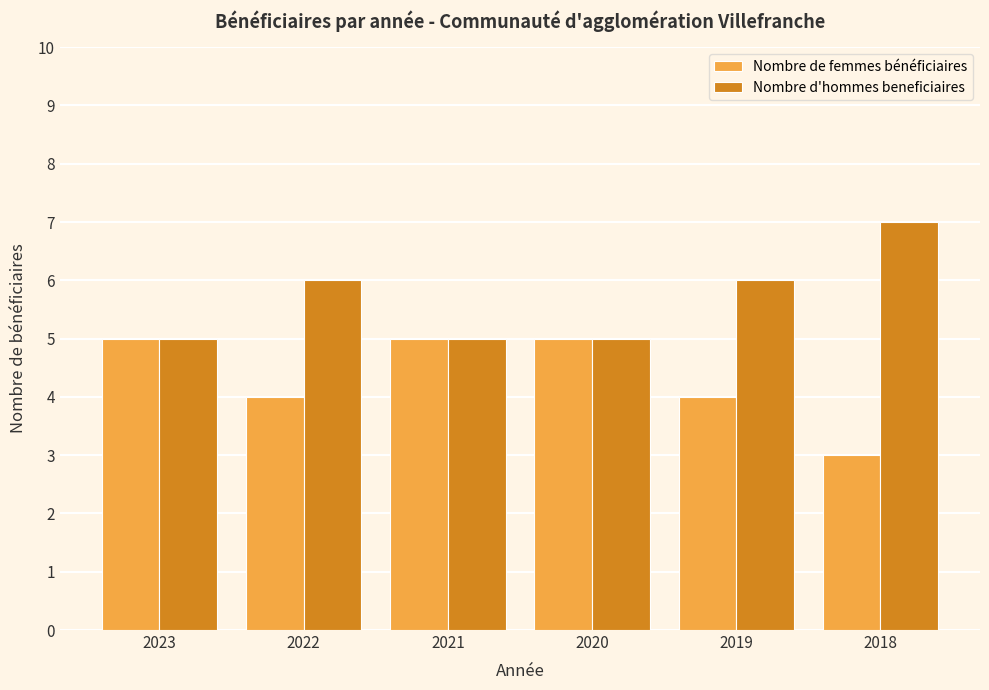

How many categories are shown in the chart?

6